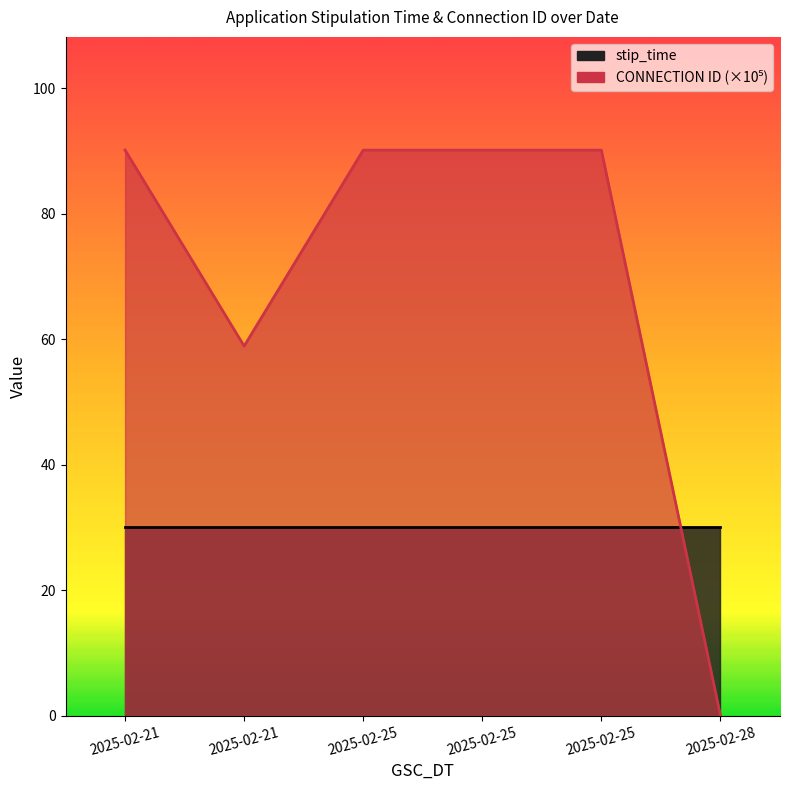

What is the approximate value at 2025-02-25?

90.1